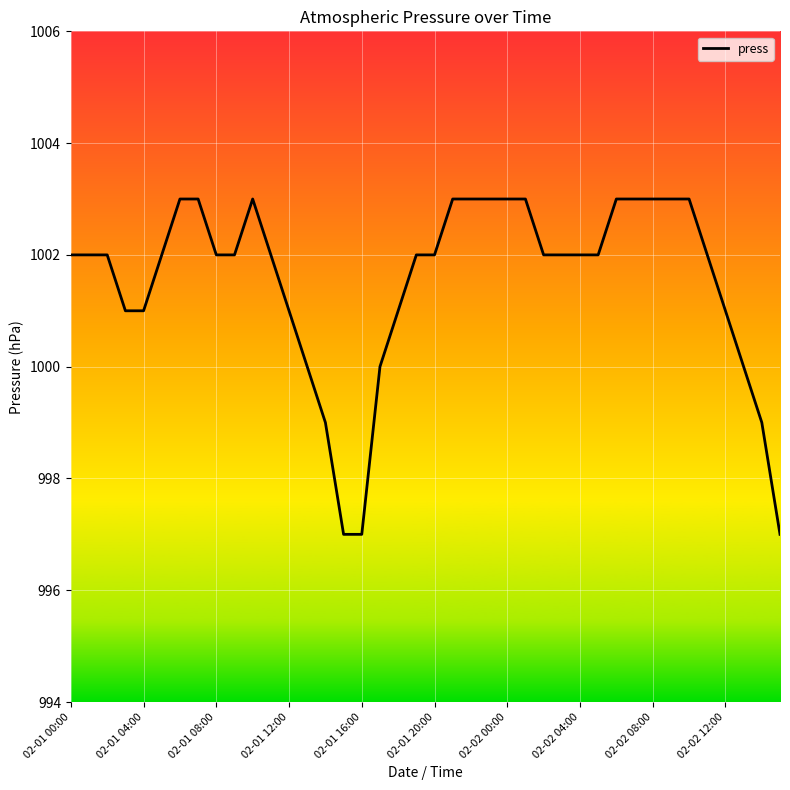

What is the maximum value shown in the chart?

1003